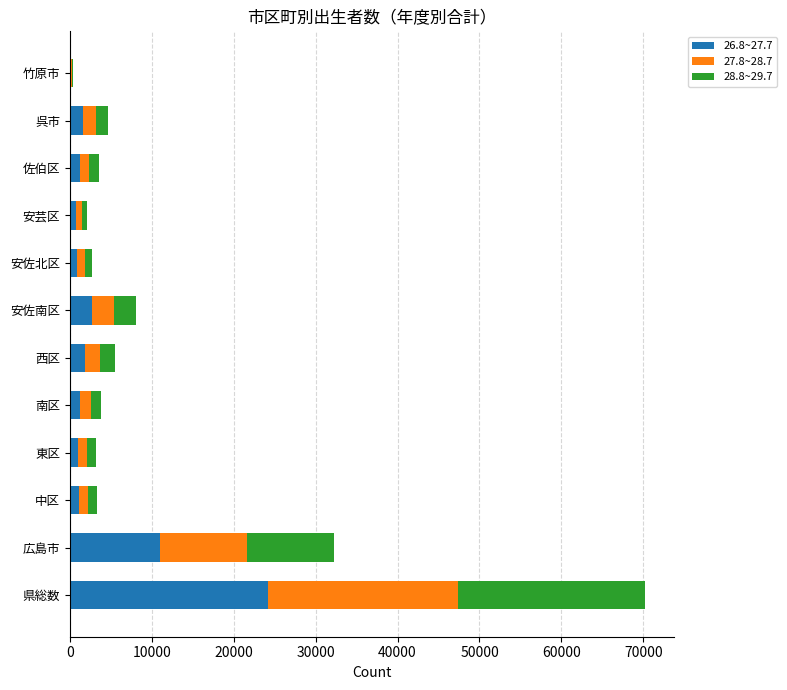

What is the total value across all series at 広島市?

32196